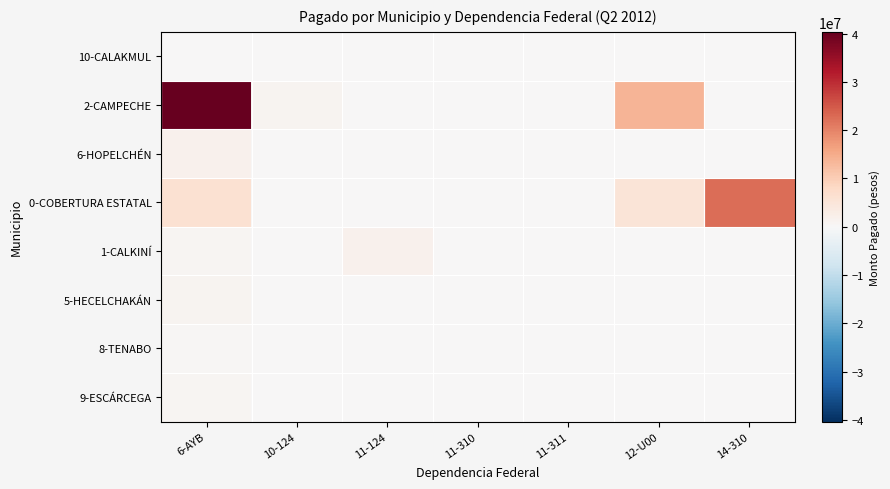

Reading left to right, what are all the values shown in this chart?

10-CALAKMUL: 6-AYB=0	10-124=0	11-124=0	11-310=0	11-311=0	12-U00=0	14-310=0
2-CAMPECHE: 6-AYB=40352057	10-124=961000	11-124=0	11-310=0	11-311=0	12-U00=13815995	14-310=0
6-HOPELCHÉN: 6-AYB=1863591	10-124=0	11-124=0	11-310=0	11-311=0	12-U00=0	14-310=0
0-COBERTURA ESTATAL: 6-AYB=6191821	10-124=0	11-124=0	11-310=168330	11-311=52829	12-U00=5140748	14-310=22656199
1-CALKINÍ: 6-AYB=870539	10-124=0	11-124=1839601	11-310=0	11-311=0	12-U00=0	14-310=0
5-HECELCHAKÁN: 6-AYB=1233436	10-124=0	11-124=0	11-310=0	11-311=0	12-U00=0	14-310=0
8-TENABO: 6-AYB=396000	10-124=0	11-124=0	11-310=0	11-311=0	12-U00=0	14-310=0
9-ESCÁRCEGA: 6-AYB=877630	10-124=0	11-124=0	11-310=0	11-311=0	12-U00=0	14-310=0